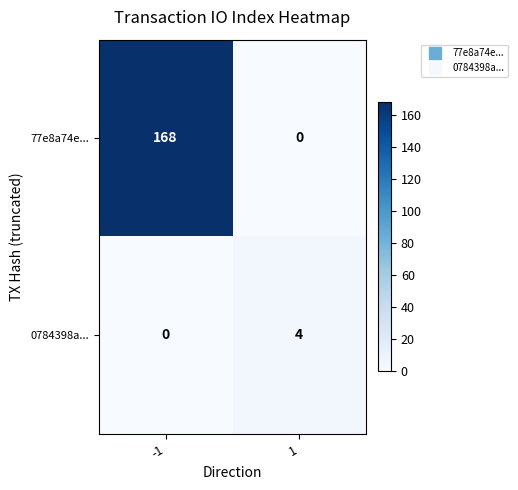

Rank the categories by 0784398a... value from highest to lowest.

1, -1